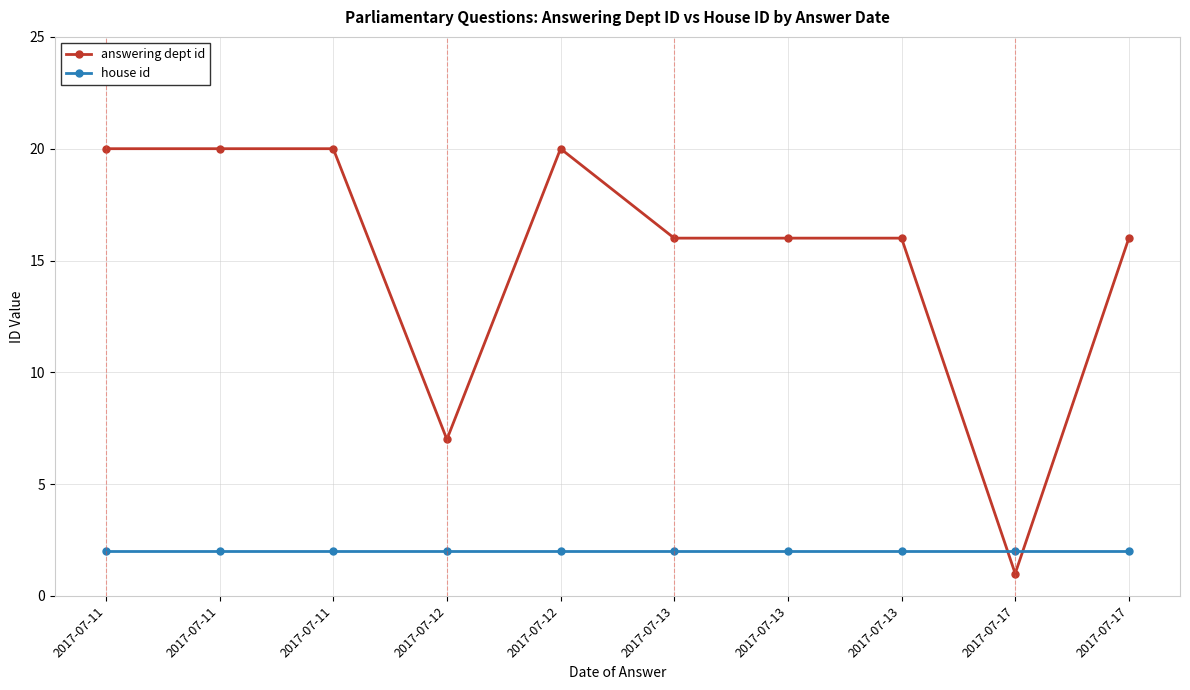

How many categories are shown in the chart?

10